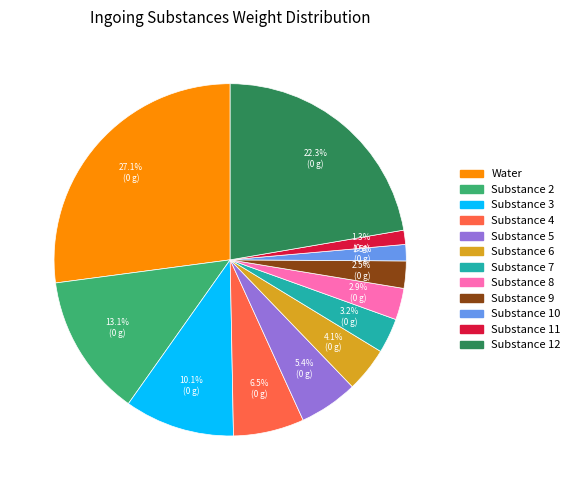

What percentage is NOT represented by Substance 9?

97.5%